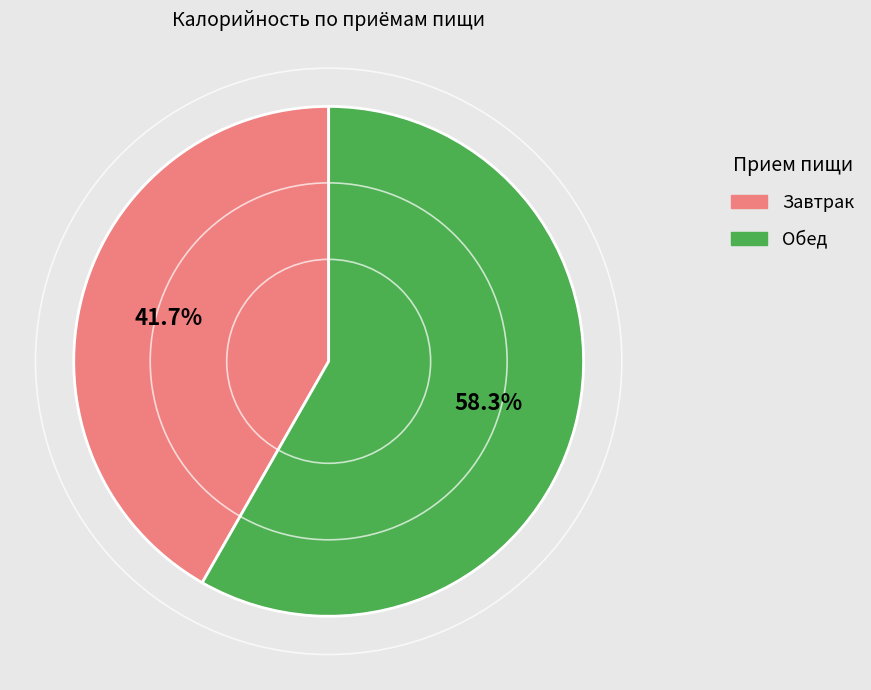

How many segments does this pie chart have?

2